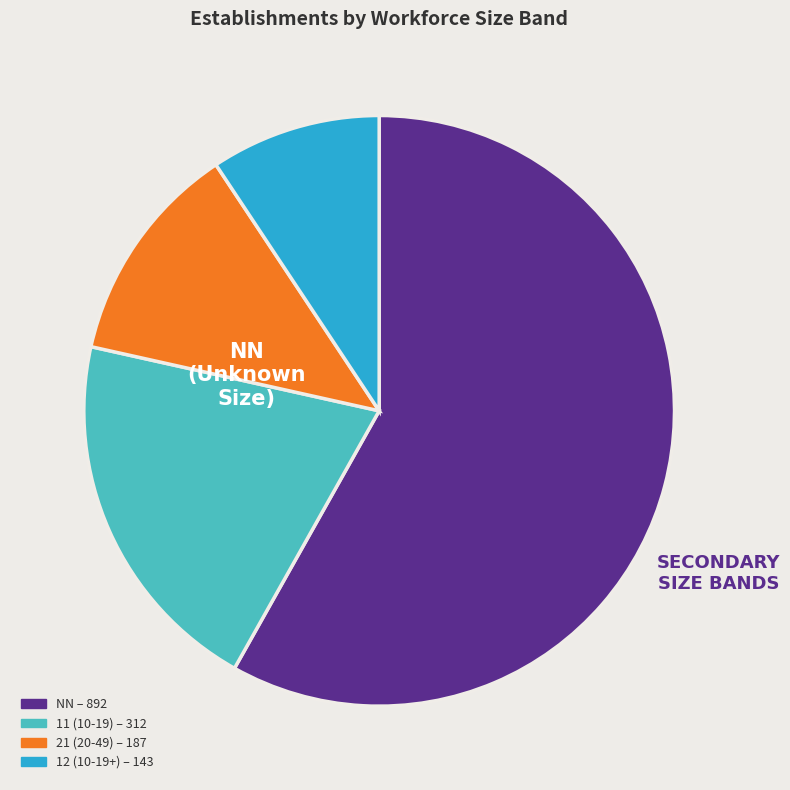

Is there any slice that represents more than half of the pie?

Yes